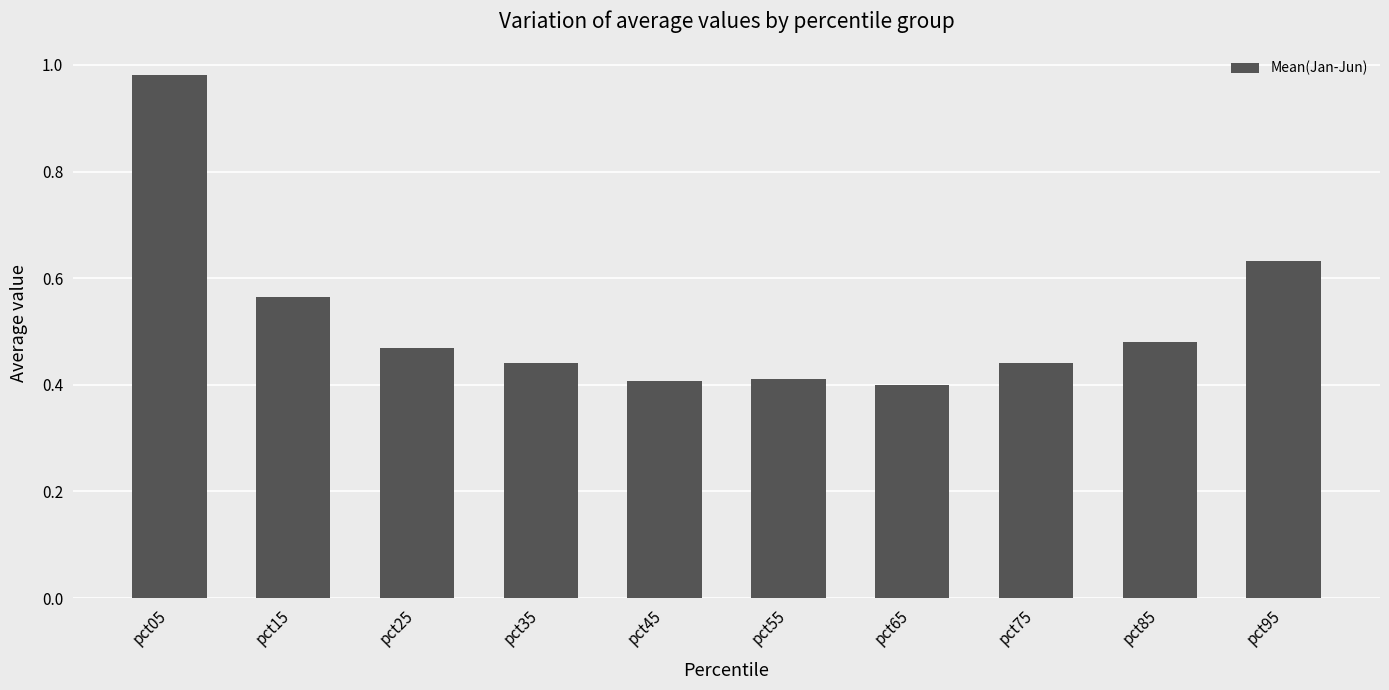

The chart shows a value of 0.4 at pct15. True or false?

False